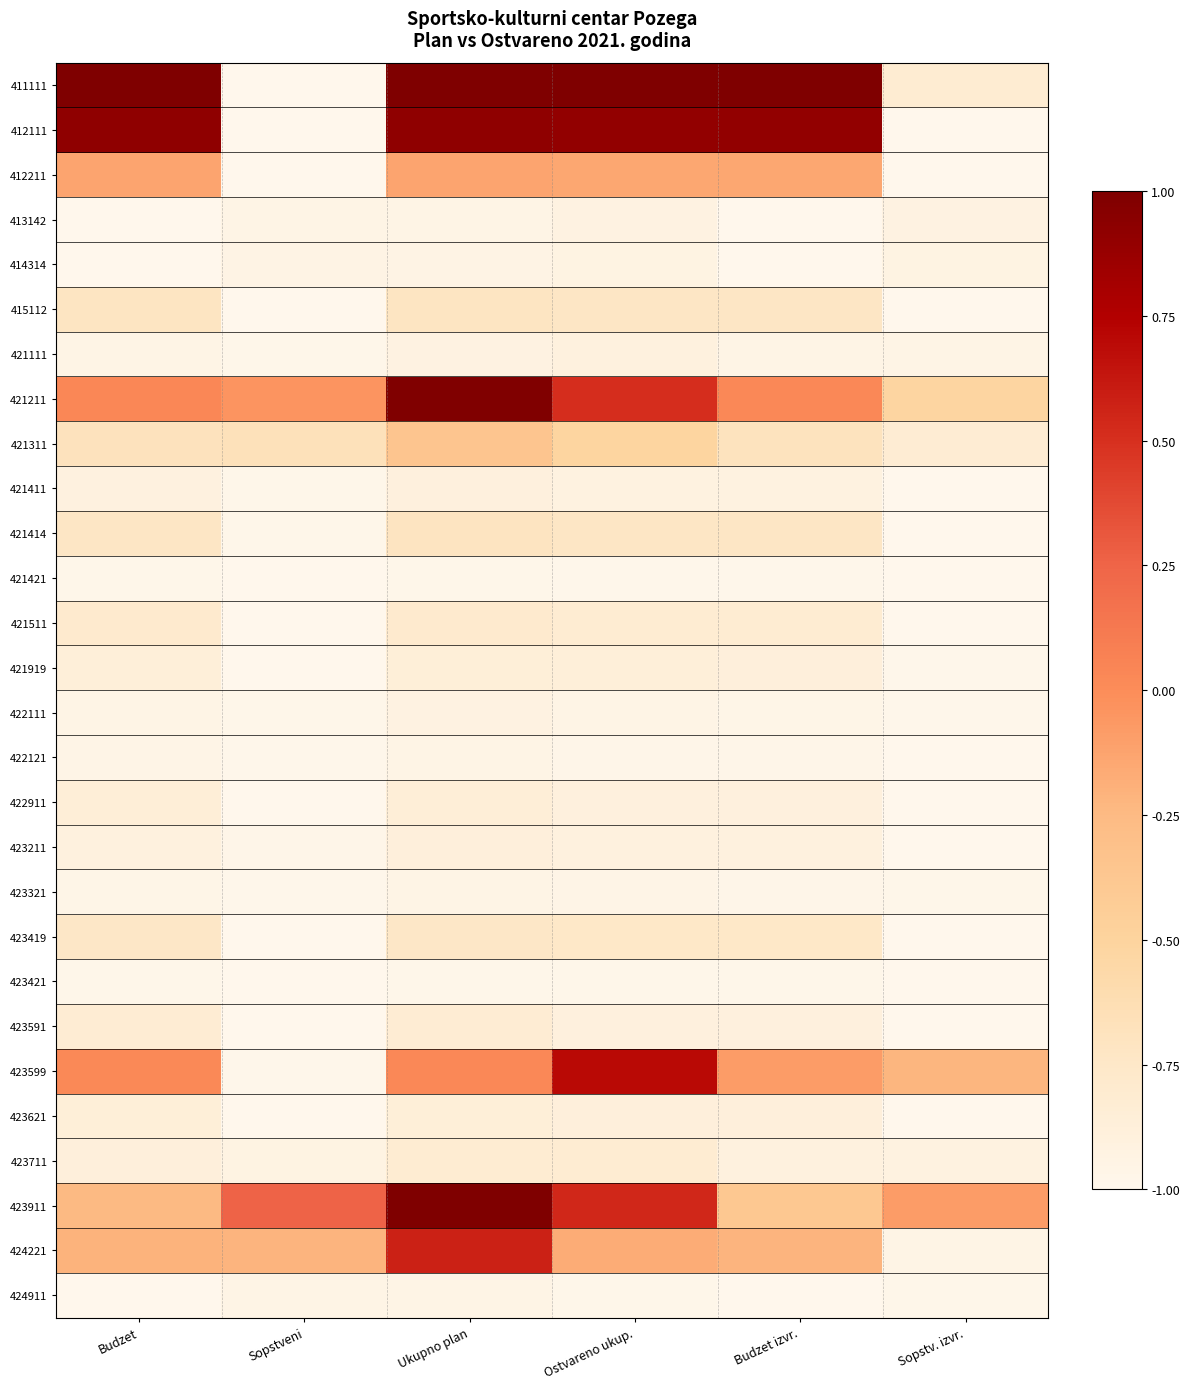

How many distinct data groups are displayed?

28